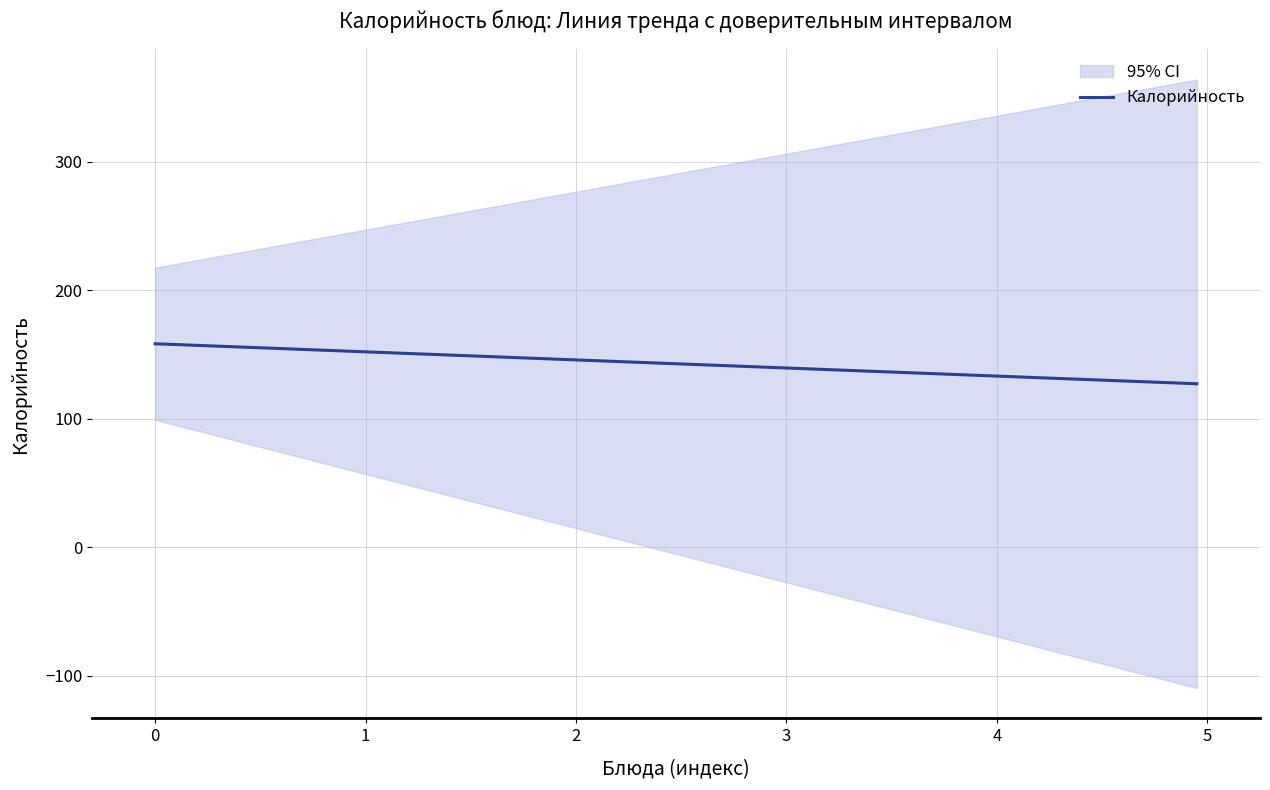

What is the minimum value for Калорийность?

127.1